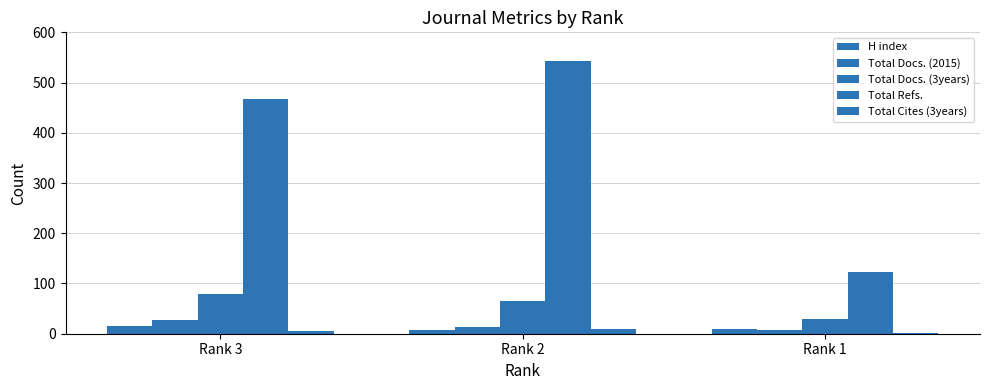

What is the value of the Total Refs. bar at the 2nd from the left?

543